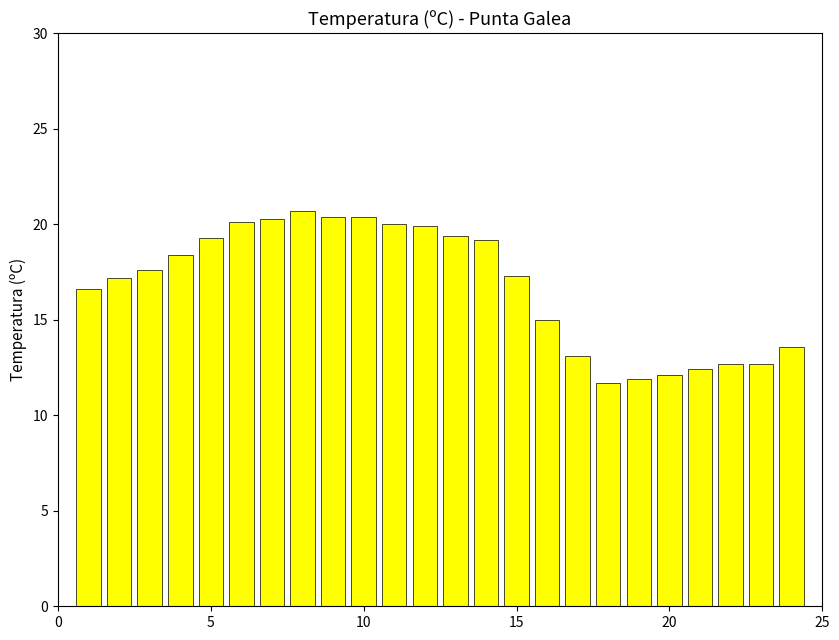

What is the value of the 4th bar from the left?

18.4